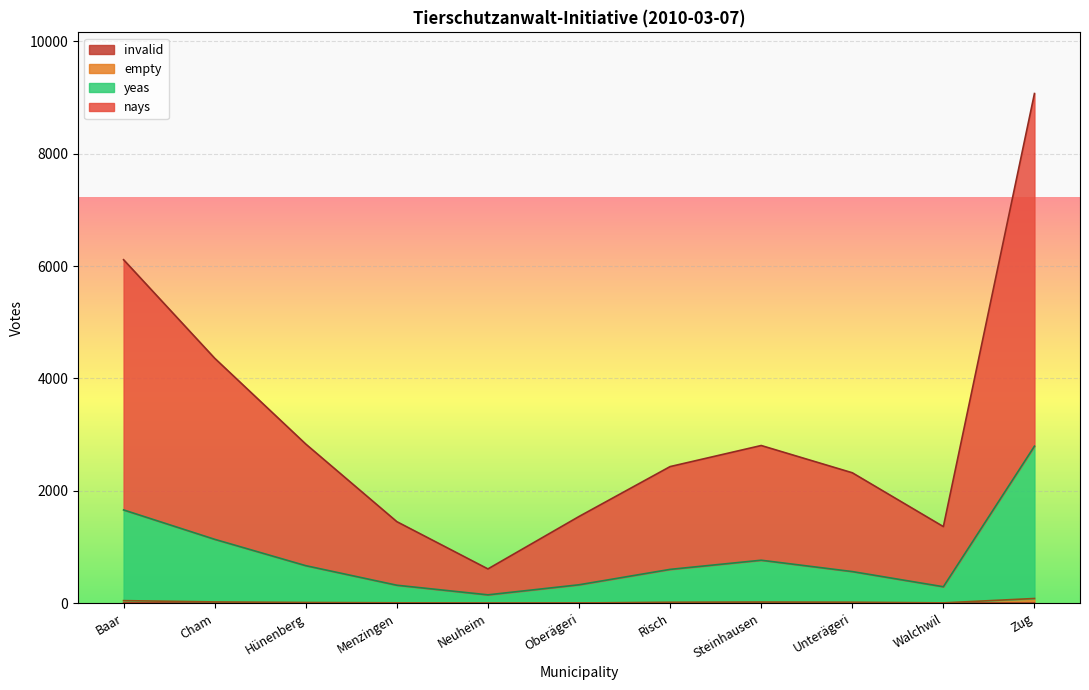

What is the spread (max minus min) of values at Oberägeri?

1543